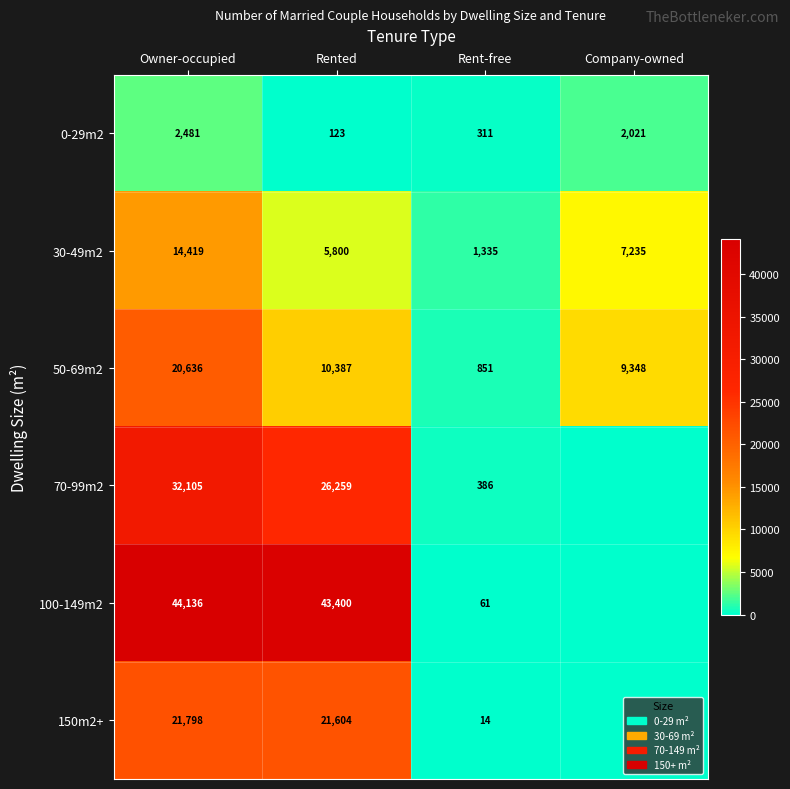

Between Rented and Rent-free, which series saw the biggest shift?

100-149m2